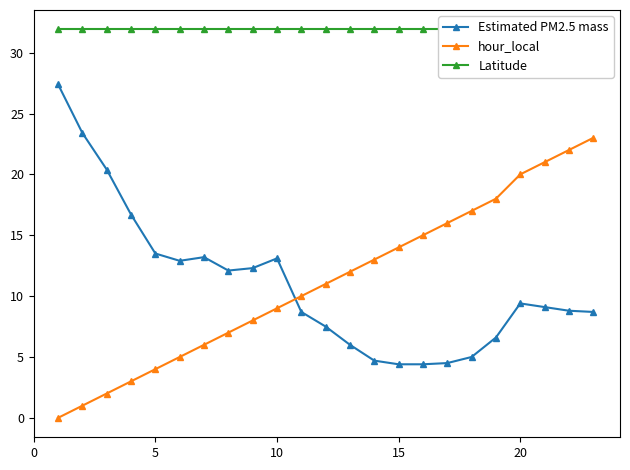

Which series has the largest total across all categories?

Latitude